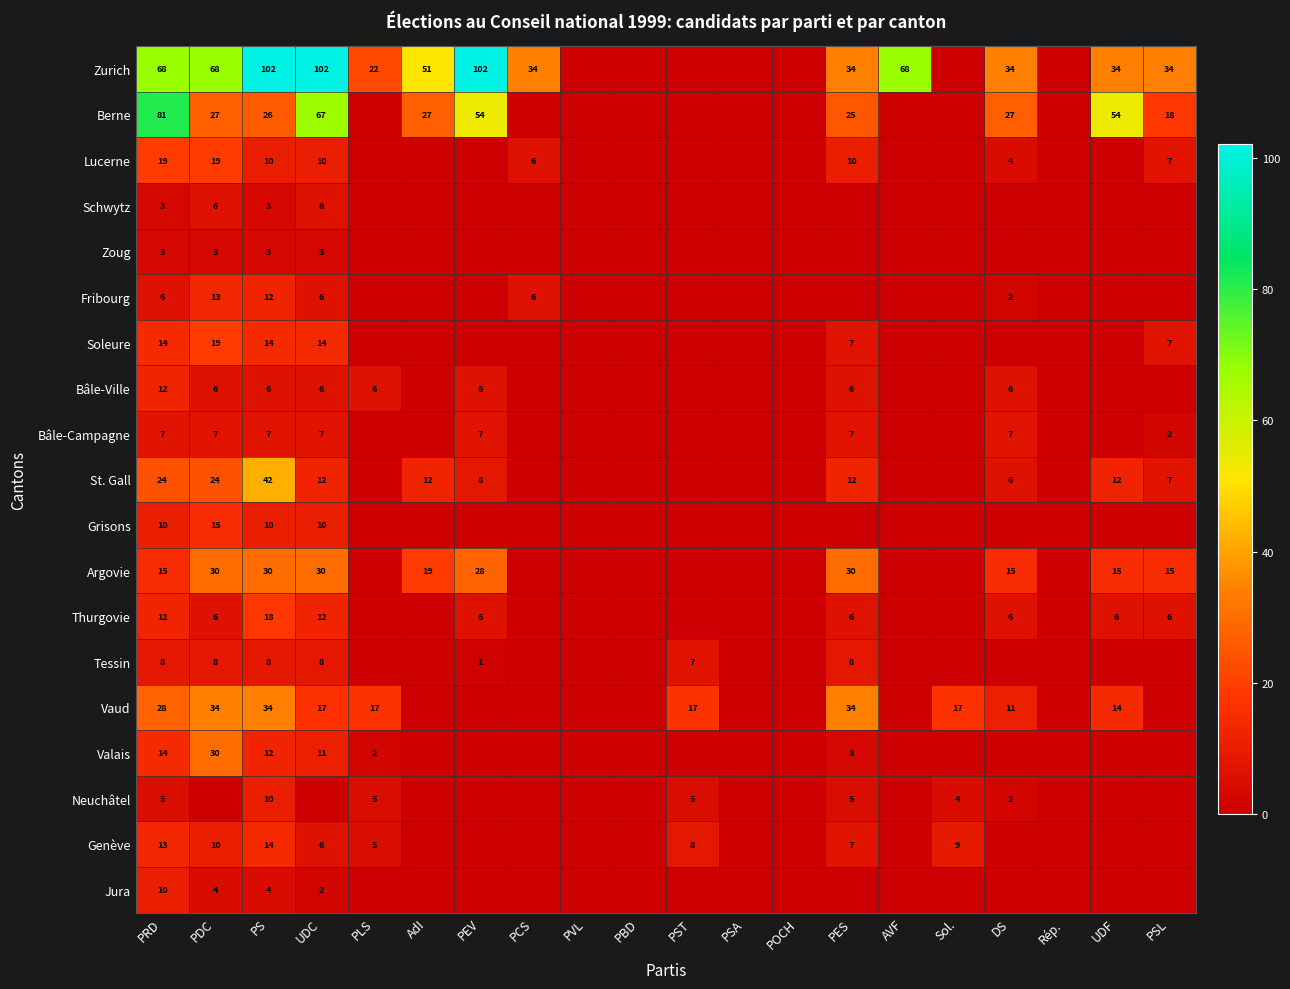

Is it true that Neuchâtel equals 7 at PES?

False